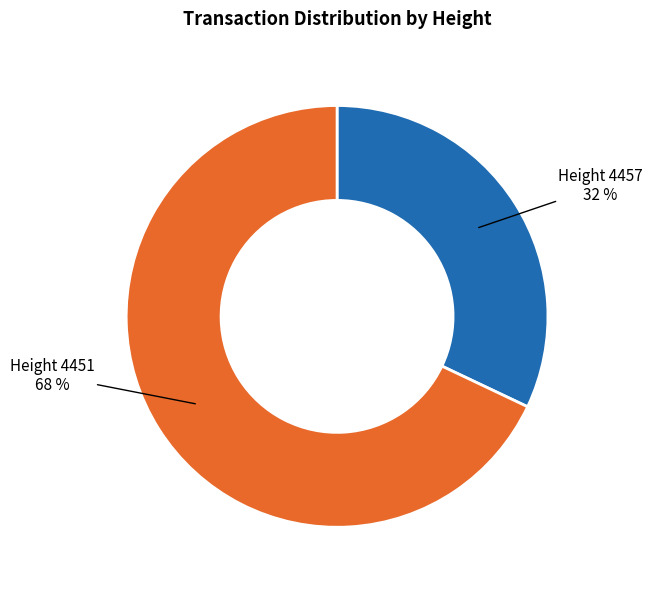

Is there any slice that represents more than half of the pie?

Yes